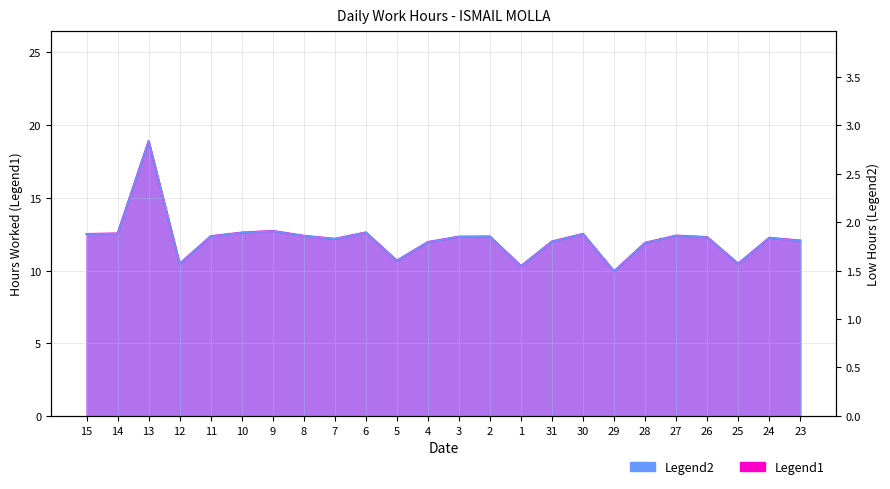

What is the value of the 16th point from the left?

12.2